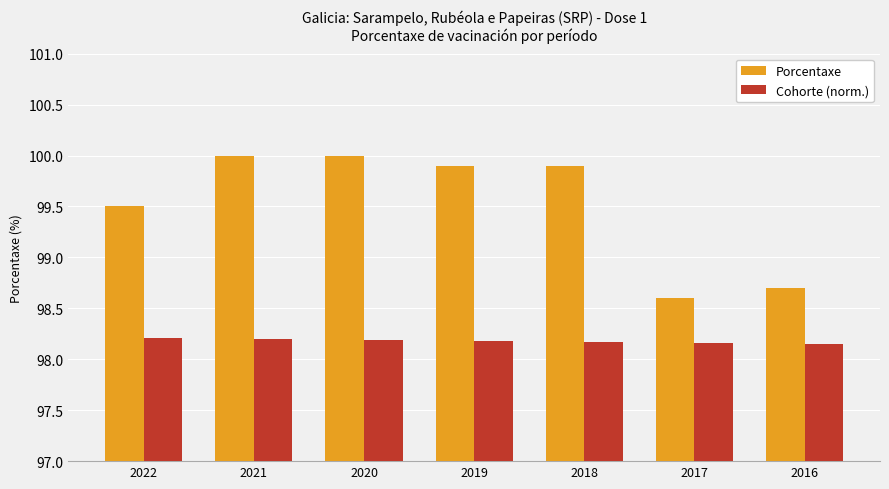

Is it true that Cohorte (norm.) equals 166.4 at 2021?

False